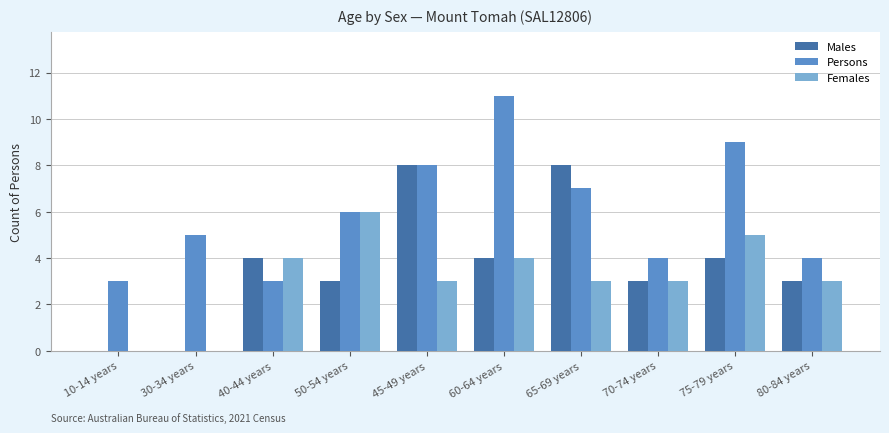

Is the value of Females at 50-54 years greater than the value of Males at 45-49 years?

No